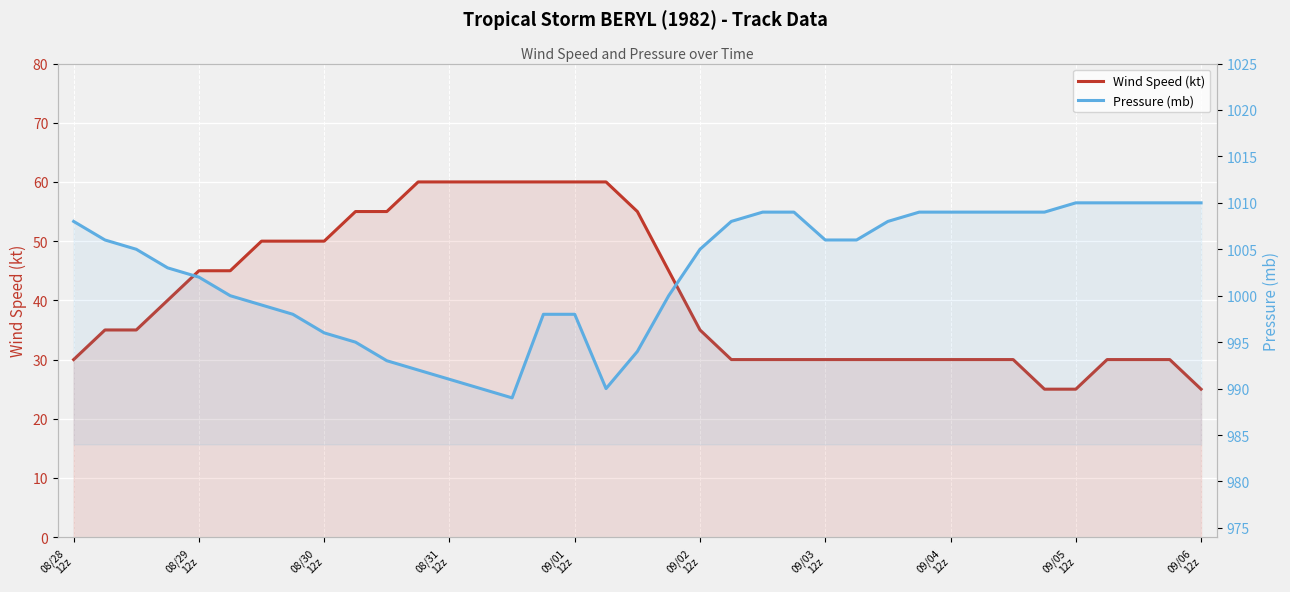

True or false: Wind Speed (kt) has a value of 60 at 13.

True